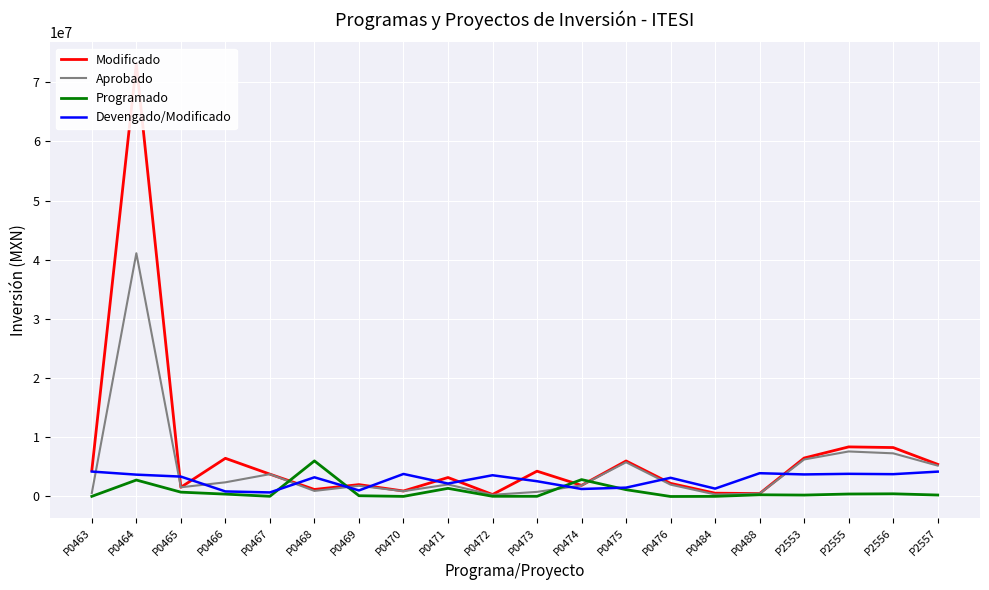

List the series in order of their peak value, lowest first.

Devengado/Modificado, Programado, Aprobado, Modificado